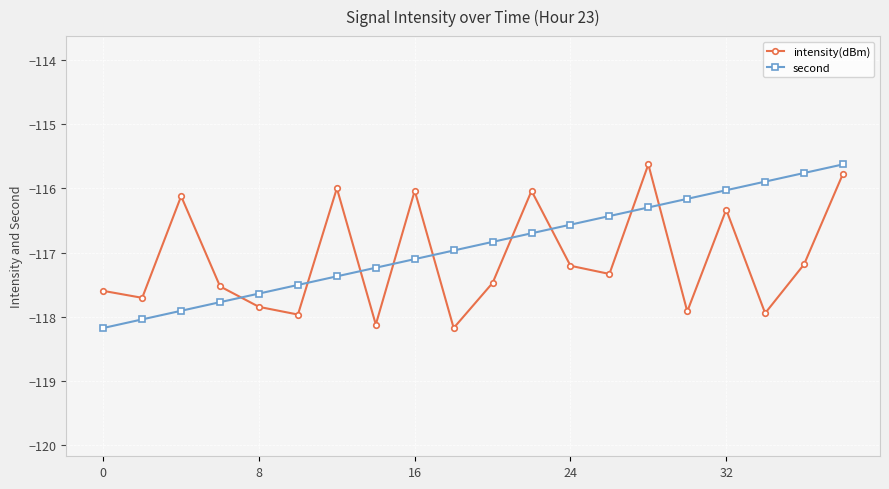

What is the highest value of the intensity(dBm) series?

-115.6